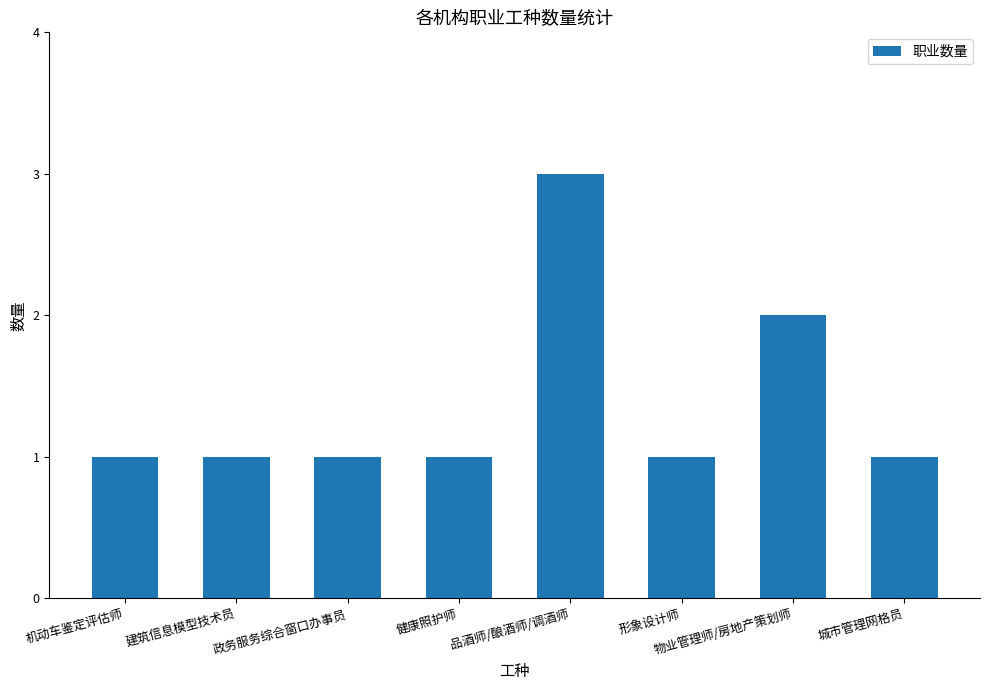

The chart shows a value of 1 at 品酒师/酿酒师/调酒师. True or false?

False